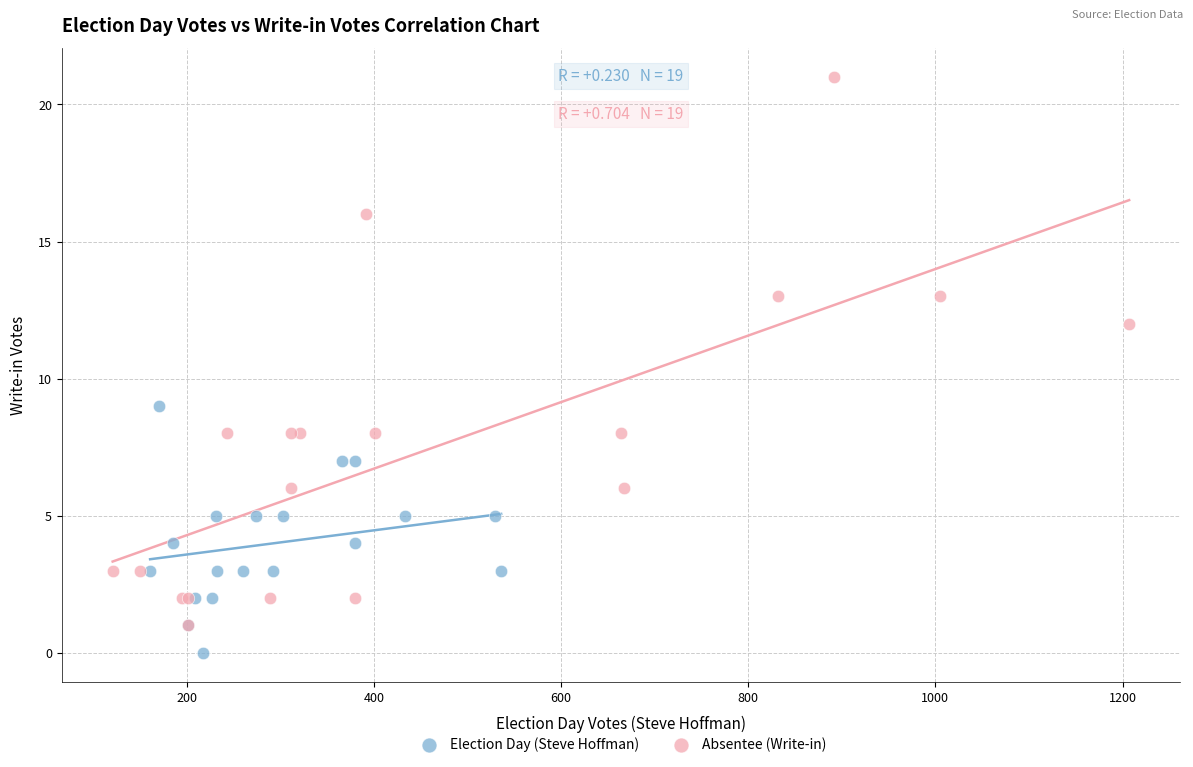

Which series contains the highest Y value?

Absentee (Write-in)